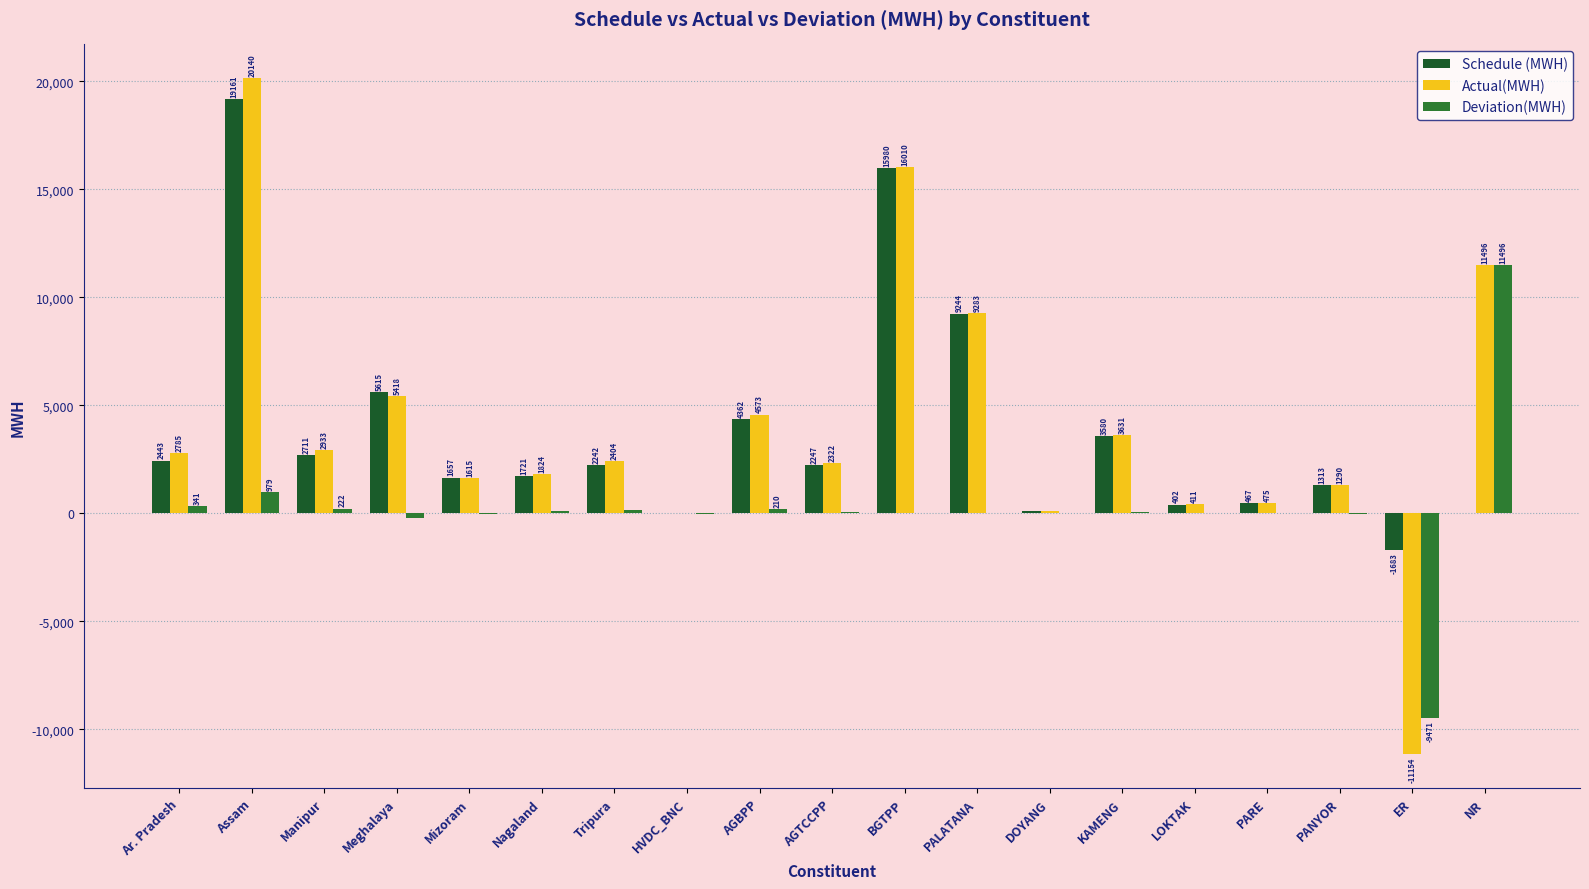

How many positive values does the Deviation(MWH) series have?

14